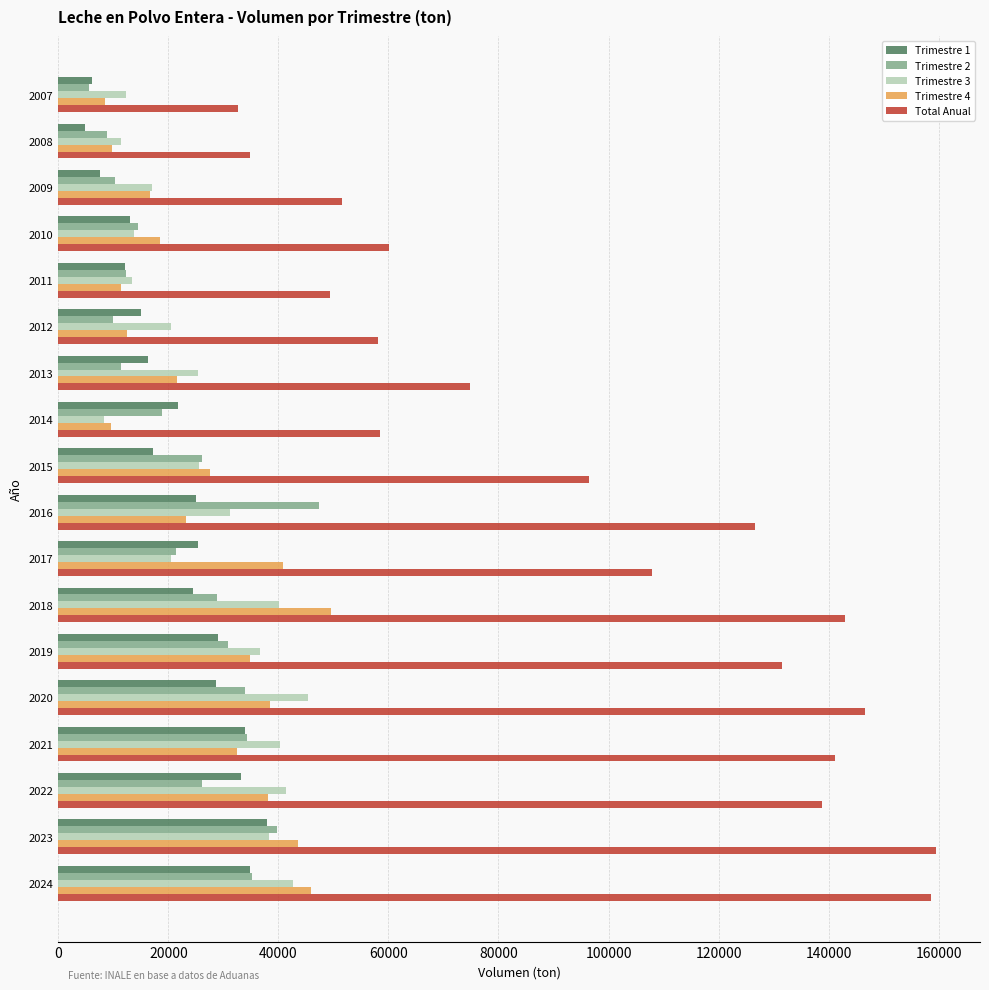

Which series has the largest total across all categories?

Total Anual